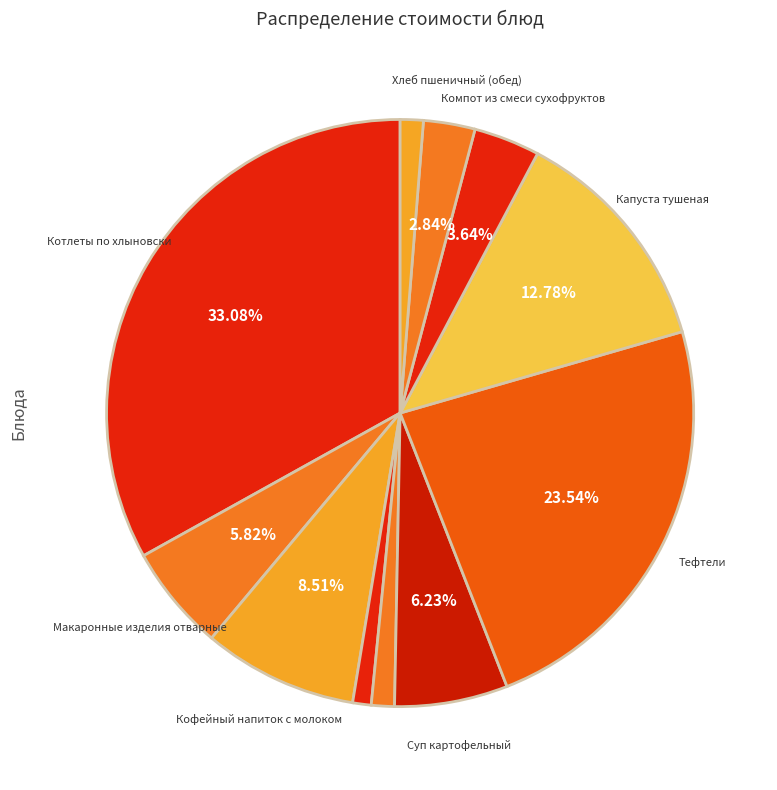

How many segments does this pie chart have?

11